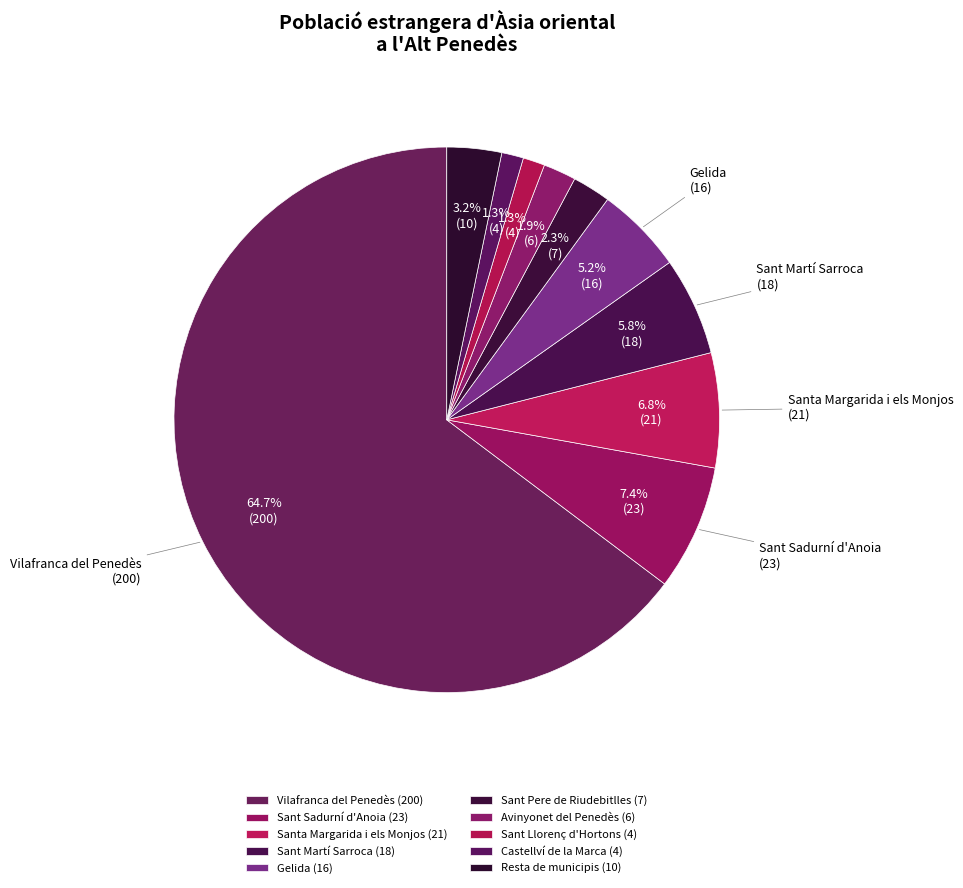

To the nearest percent, what is the difference between the Santa Margarida i els Monjos and Sant Pere de Riudebitlles slice percentages?

5%